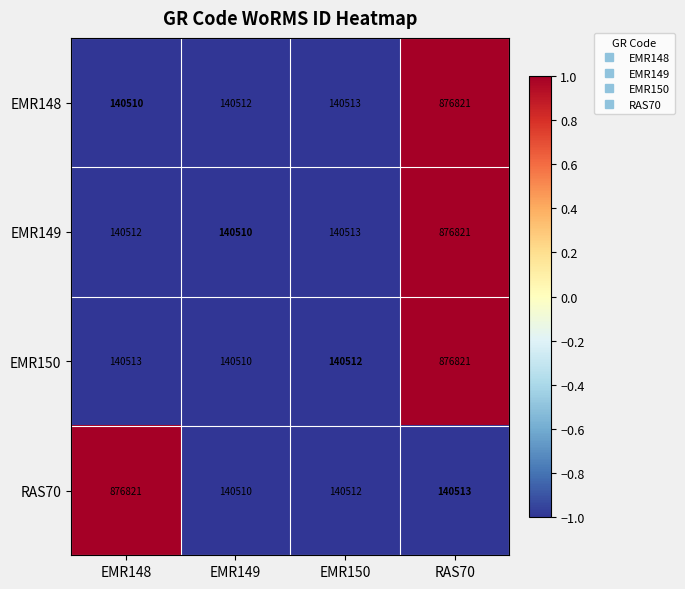

Rank the categories by EMR150 value from highest to lowest.

RAS70, EMR148, EMR150, EMR149